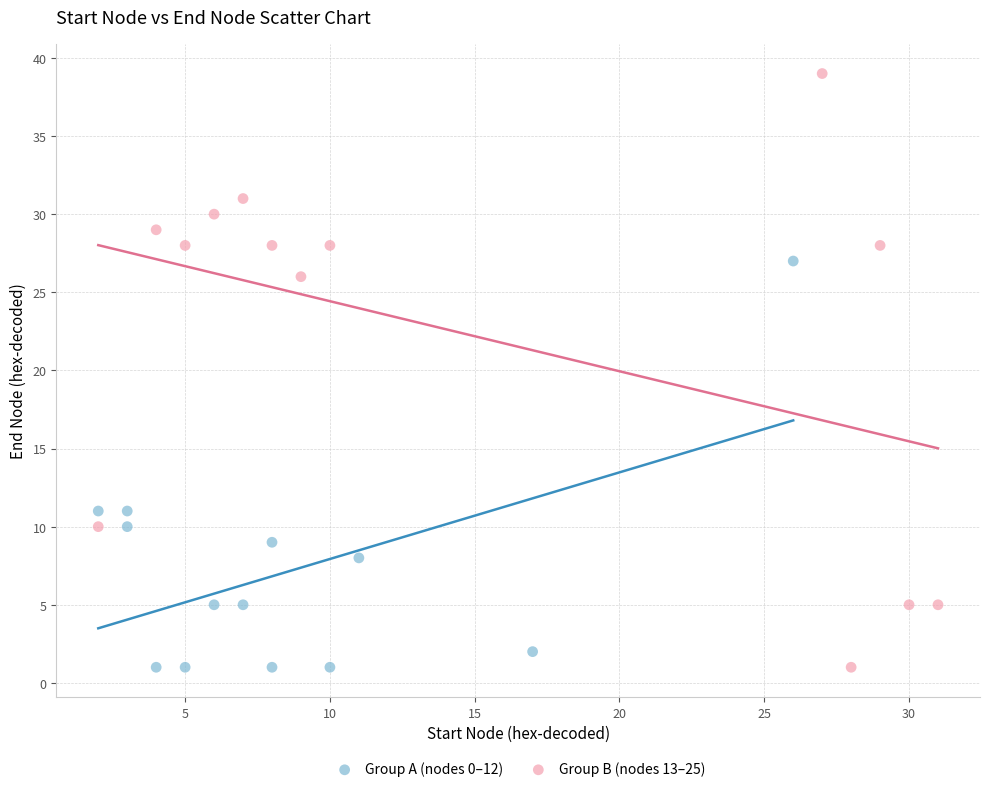

Which series has the widest spread of Y values?

Group B (nodes 13–25)